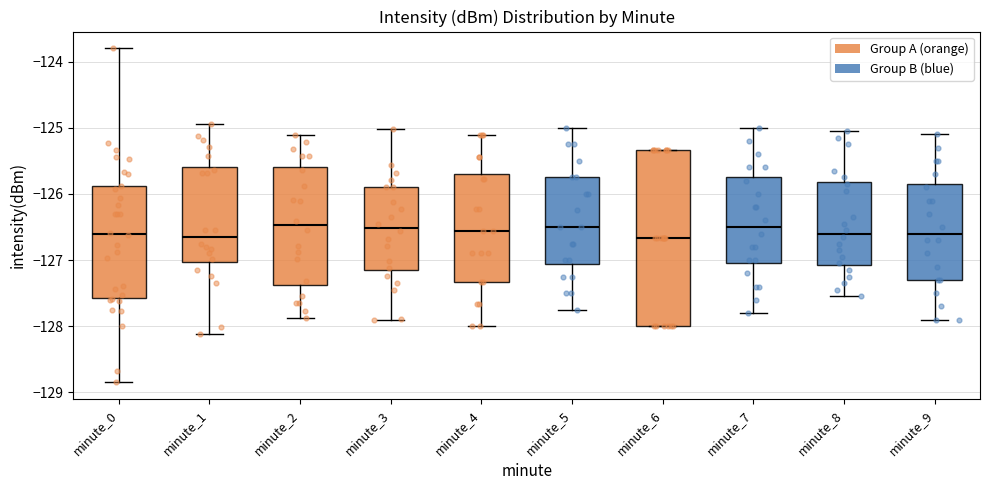

Which box is the tallest, from its lower edge to its upper edge?

minute_6